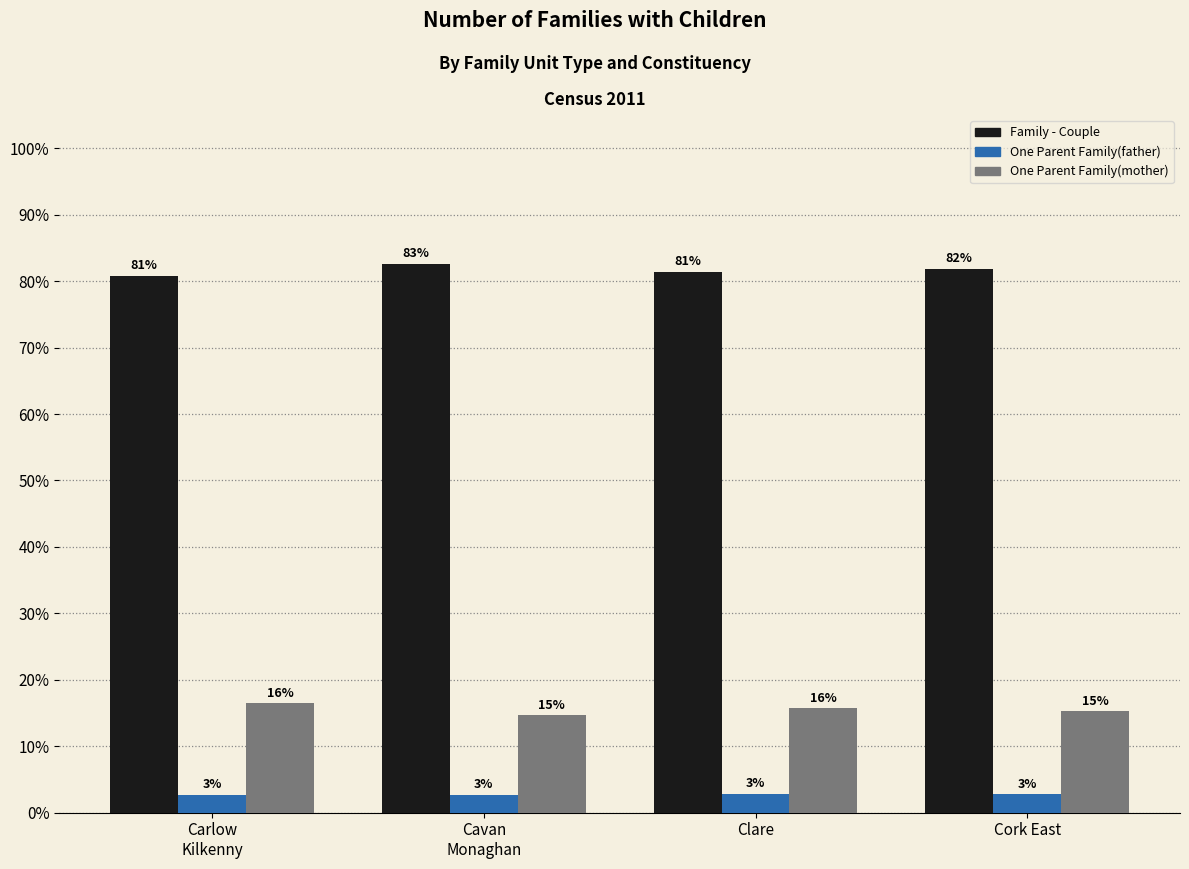

What are all the series names shown in the legend?

Family - Couple, One Parent Family(father), One Parent Family(mother)